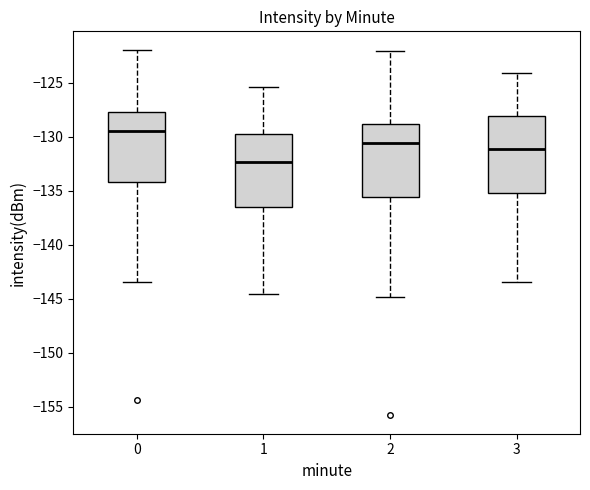

Reading left to right, read every box against the y-axis: the position of its median line, the range the box covers, and the ends of its whiskers. The values are not printed on the chart, so give them approximately, as read against the axis.

0: median -129.5, box -134.0 to -127.5, whiskers -143.5 to -122.0
1: median -132.5, box -136.5 to -129.5, whiskers -144.5 to -125.5
2: median -130.5, box -135.5 to -129.0, whiskers -145.0 to -122.0
3: median -131.0, box -135.0 to -128.0, whiskers -143.5 to -124.0